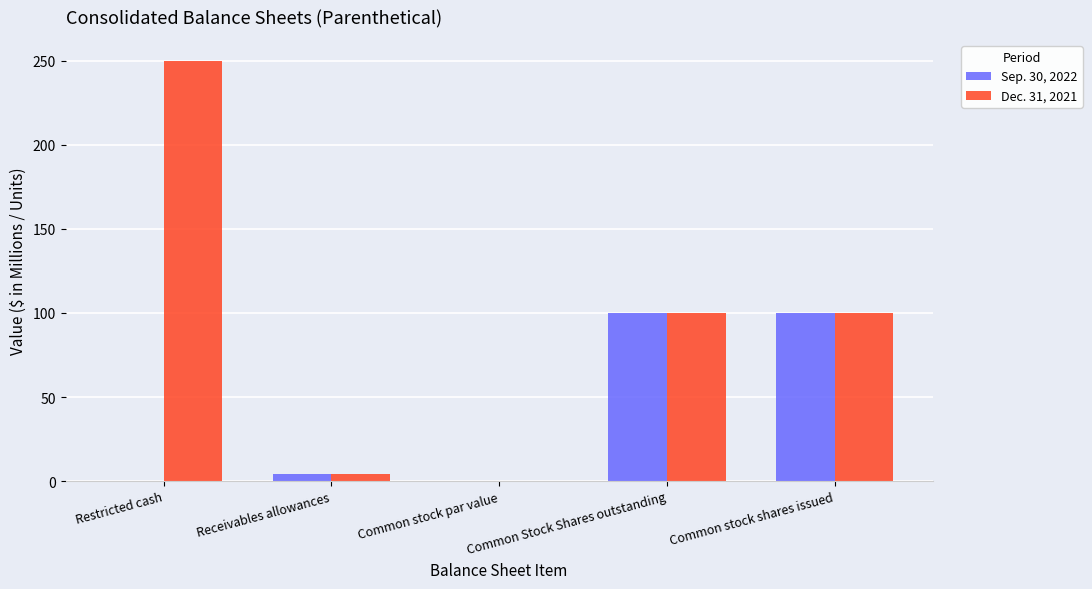

Are the bars horizontal?

No